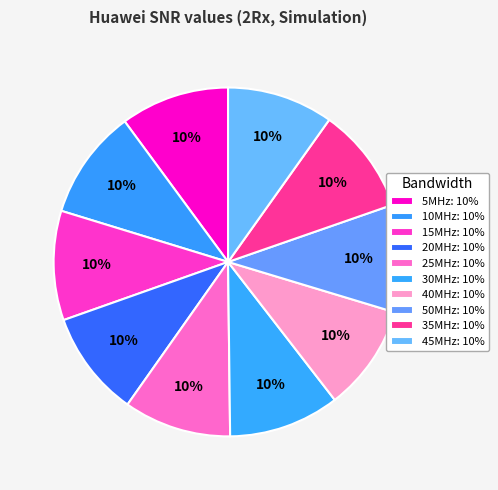

Is it true that 35MHz is 24% of the pie?

False